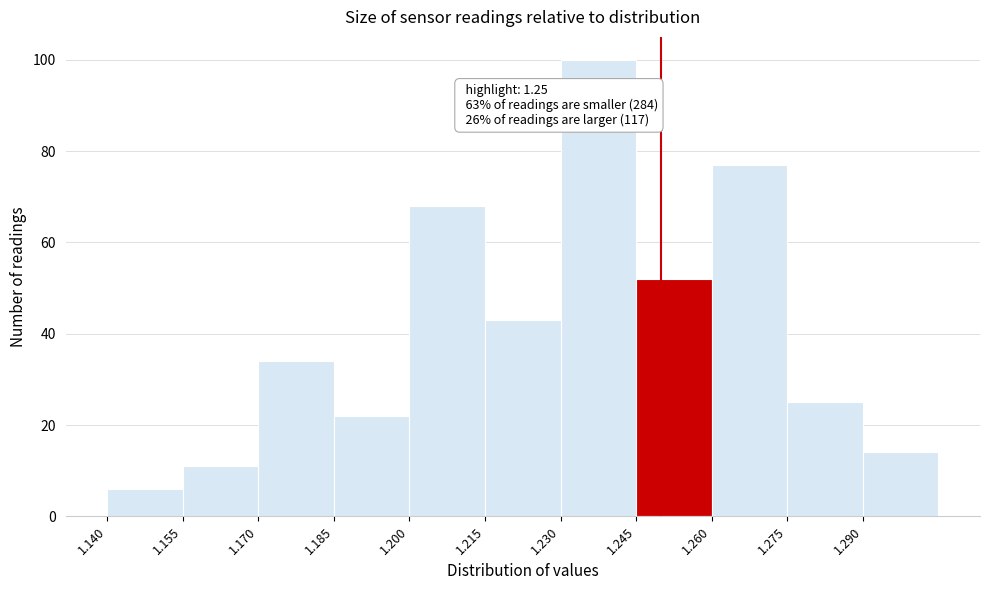

Which range on the x-axis has the tallest bar?

1.230 to 1.245